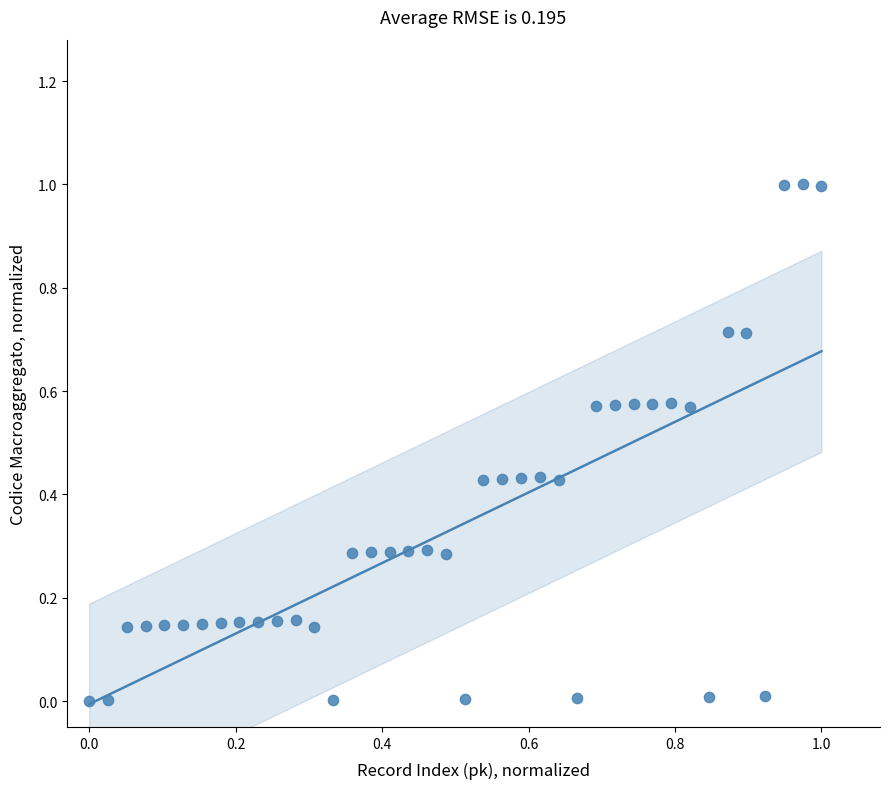

What is the range of Y values (max minus min)?

1.0